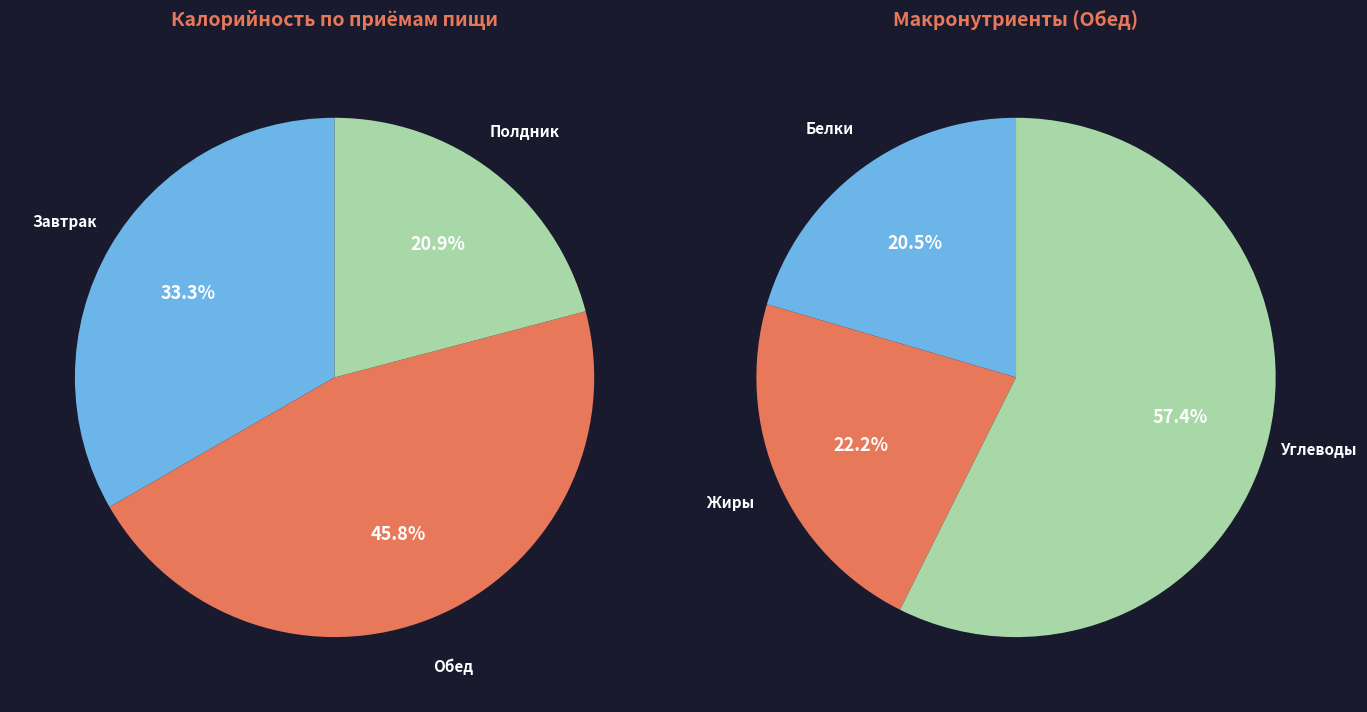

How many slices are in this pie chart?

3